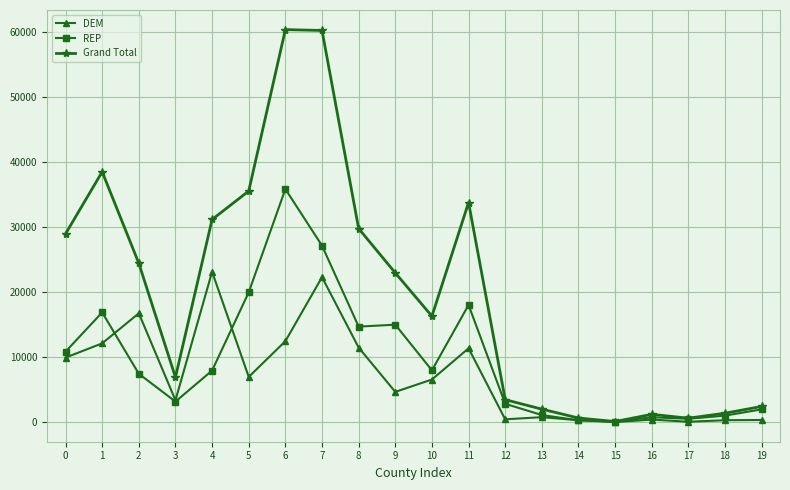

Rank the series by their maximum value, from highest to lowest.

Grand Total, REP, DEM